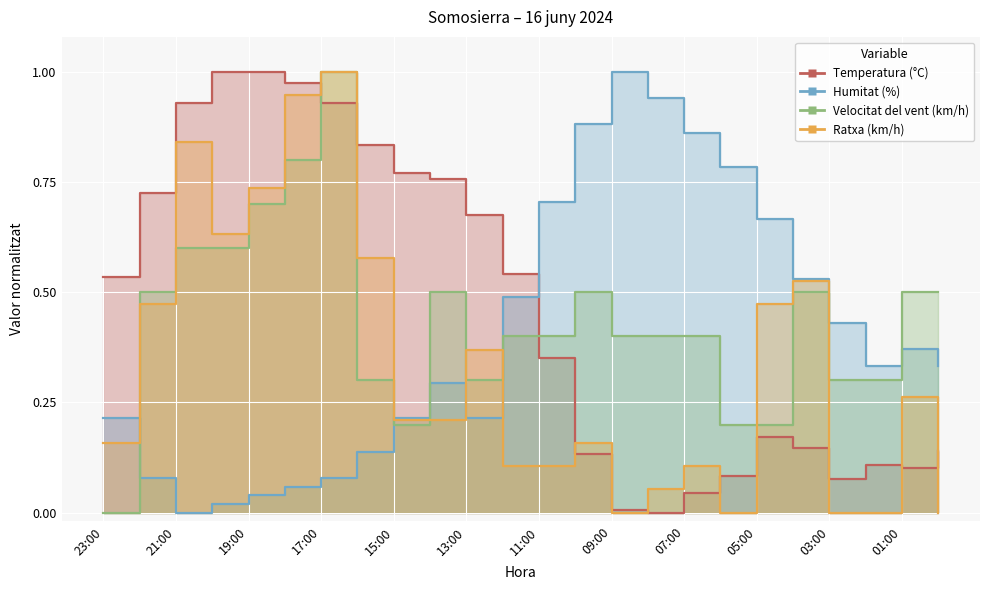

At 14:00, list the series in order from smallest to largest.

Ratxa (km/h), Humitat (%), Velocitat del vent (km/h), Temperatura (°C)